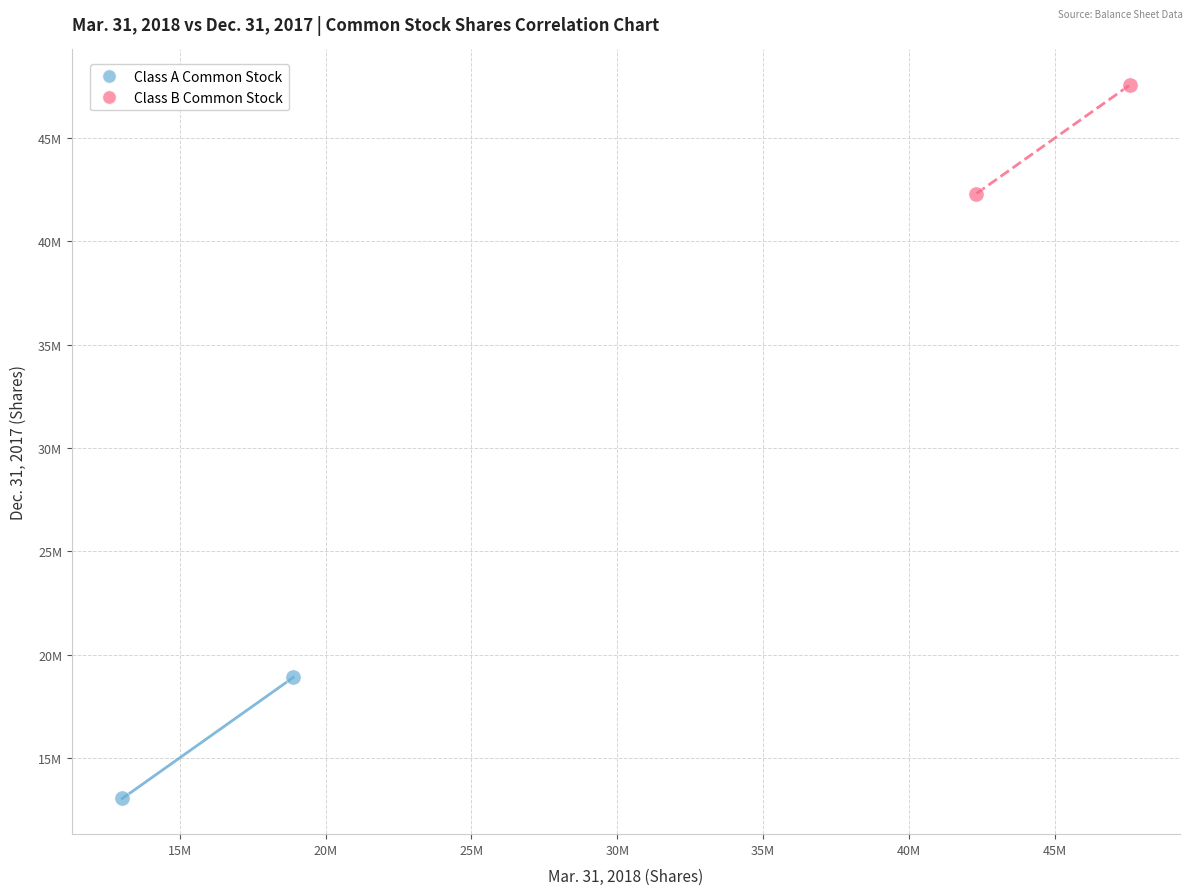

What are all the series names shown in the legend?

Class A Common Stock, Class B Common Stock